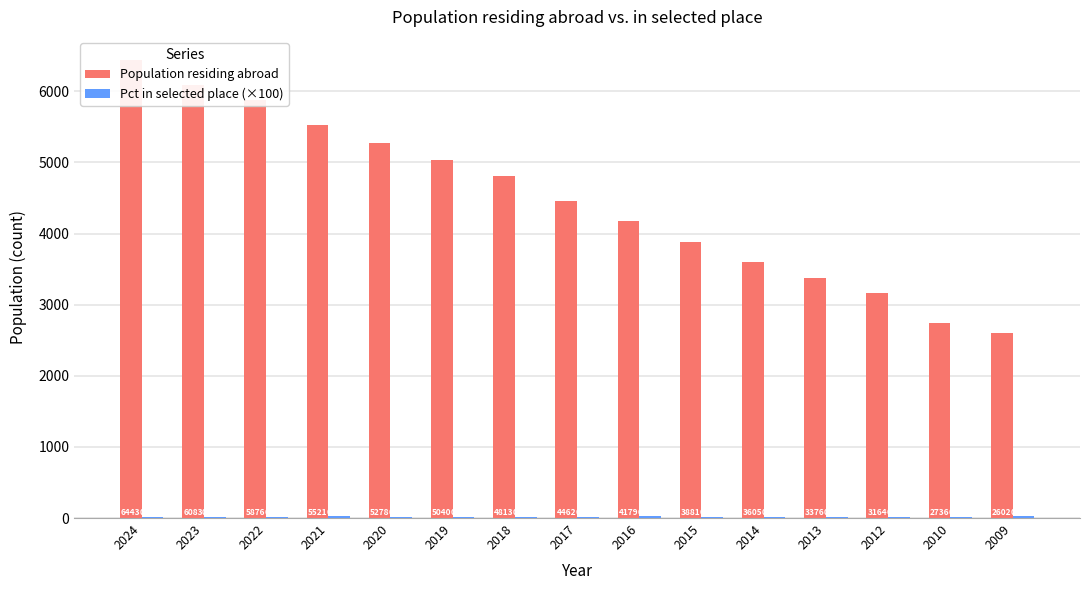

List the labels in order of Population residing abroad value, smallest first.

2009, 2010, 2012, 2013, 2014, 2015, 2016, 2017, 2018, 2019, 2020, 2021, 2022, 2023, 2024